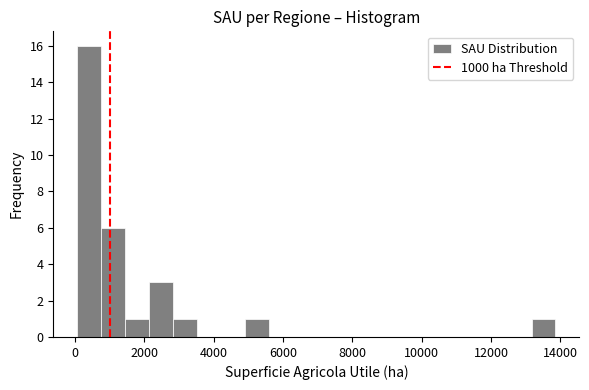

Around what value on the x-axis is the tallest bar? Give the approximate position of its centre, as read against the axis.

400